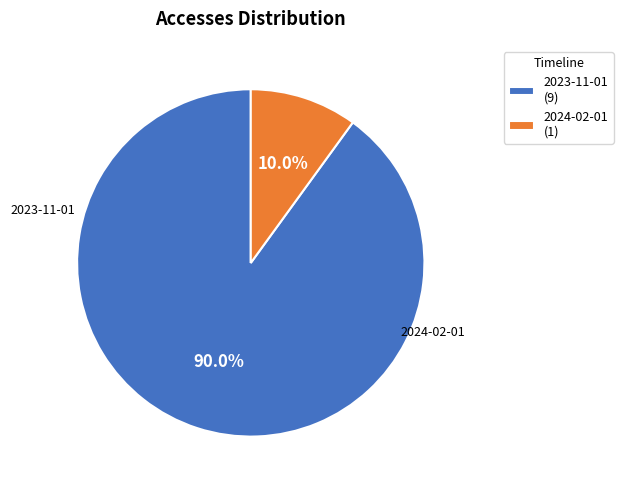

How many slices are in this pie chart?

2